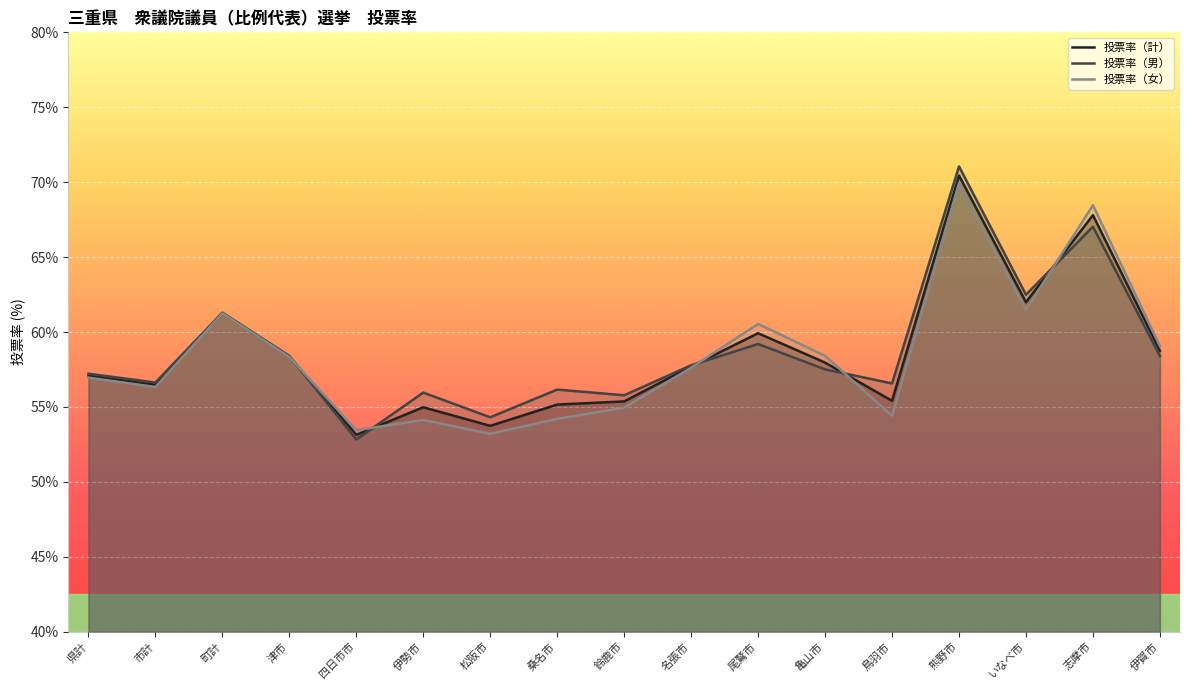

Does the chart display data point markers on the line(s)?

No